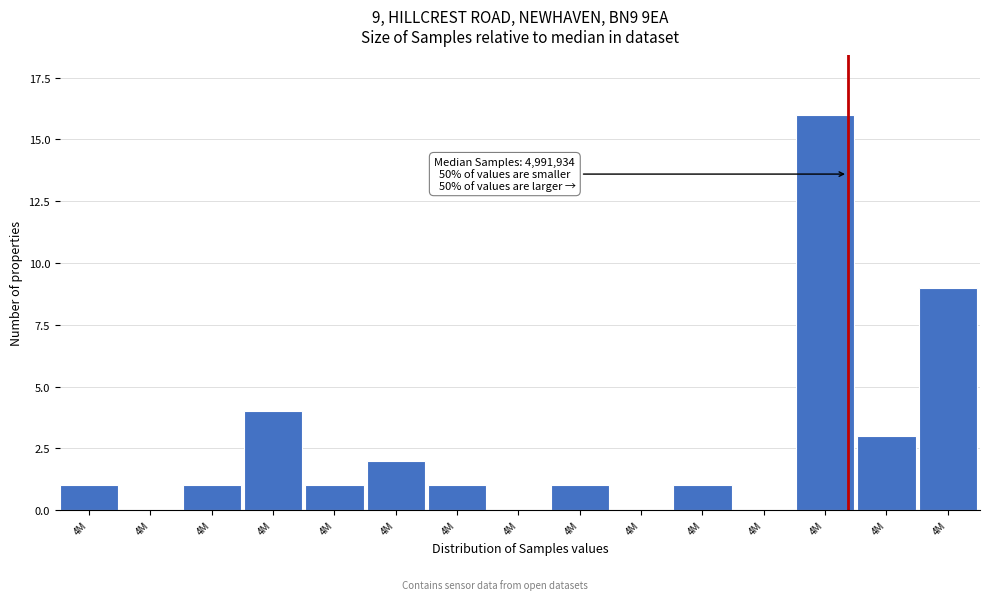

Are the bars horizontal?

No